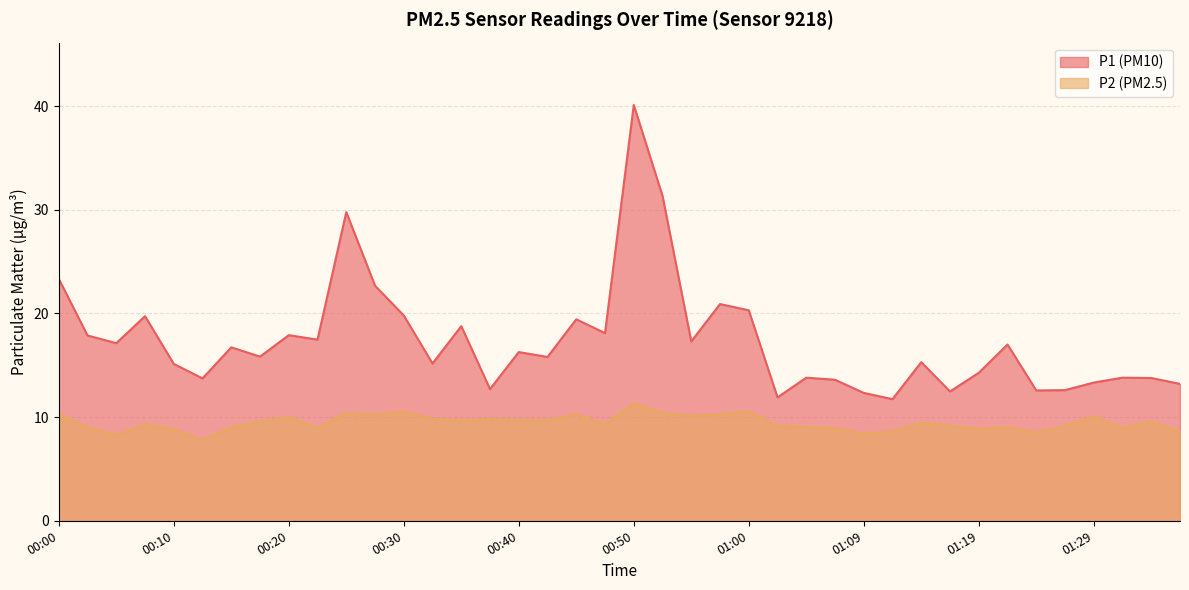

What is the highest value of the P1 series?

40.1